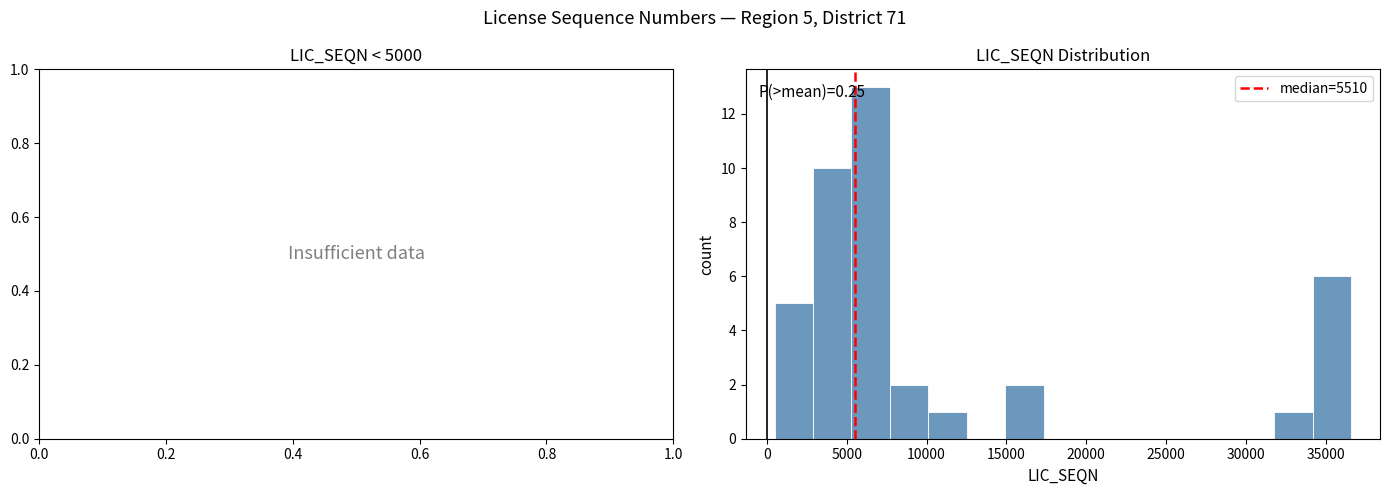

Over which range of the x-axis is the bar tallest?

5500 to 7500